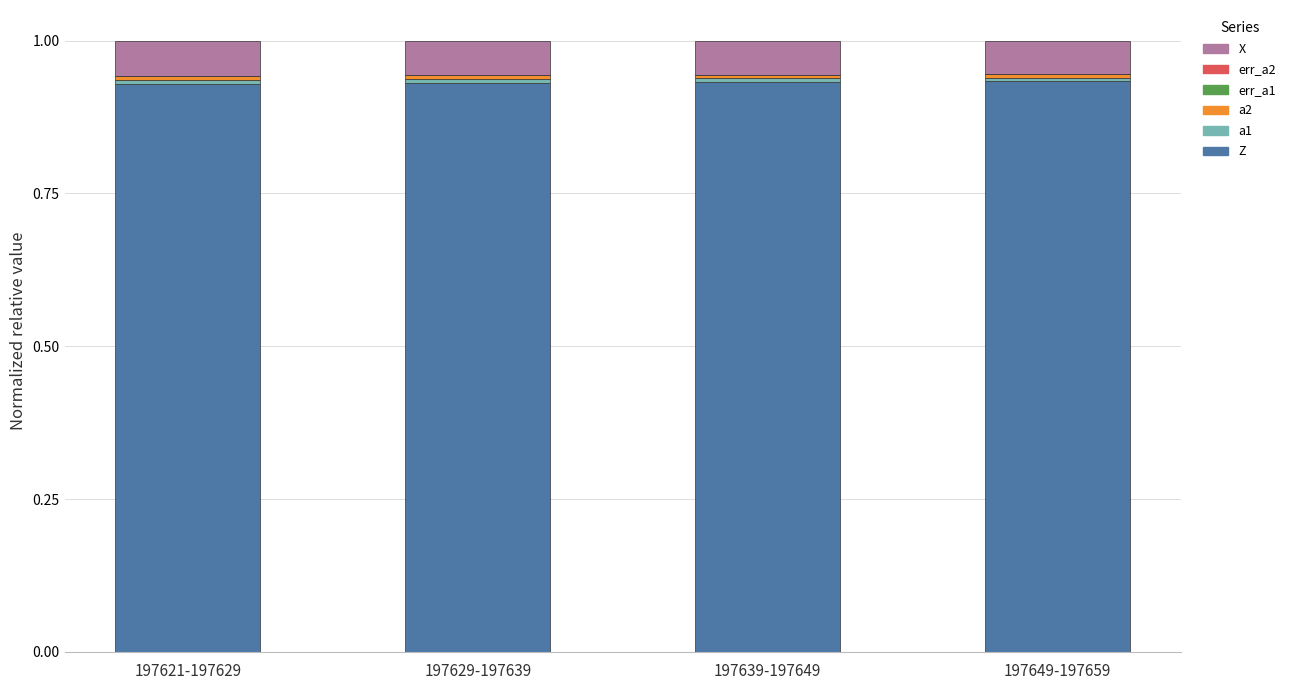

How many distinct data groups are displayed?

6